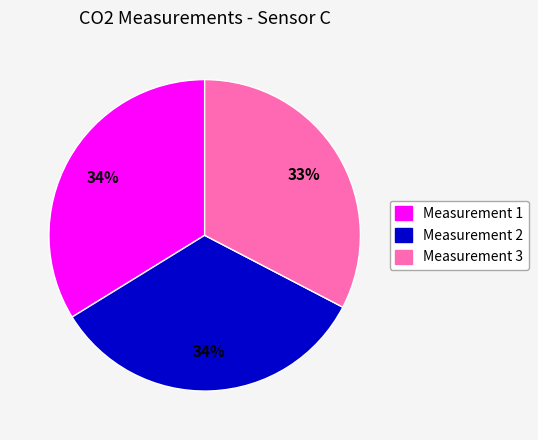

What percentage is the Measurement 1 slice, to the nearest percent?

34%